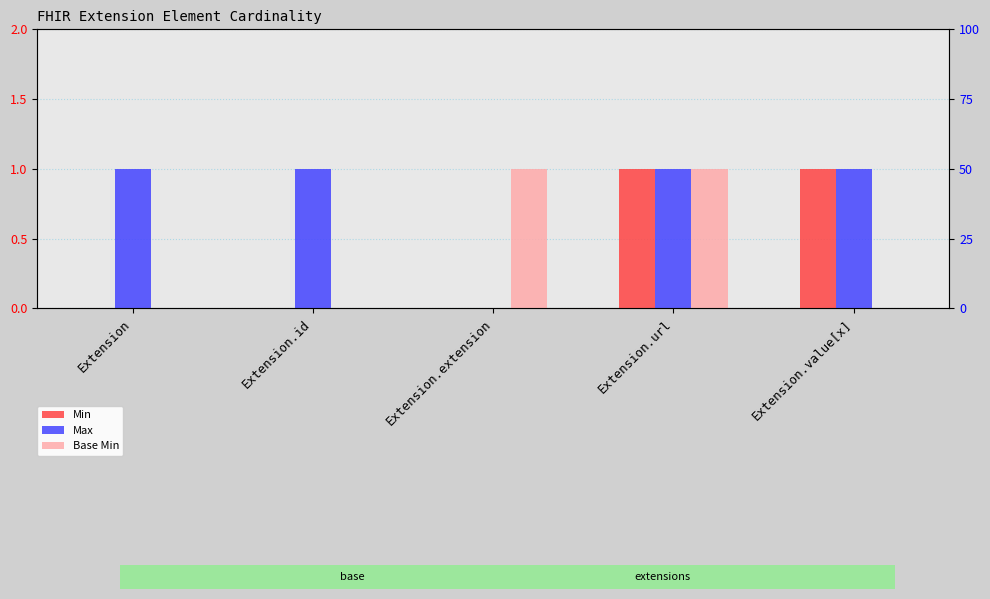

What is the difference between the maximum and second lowest values in the Min series?

1